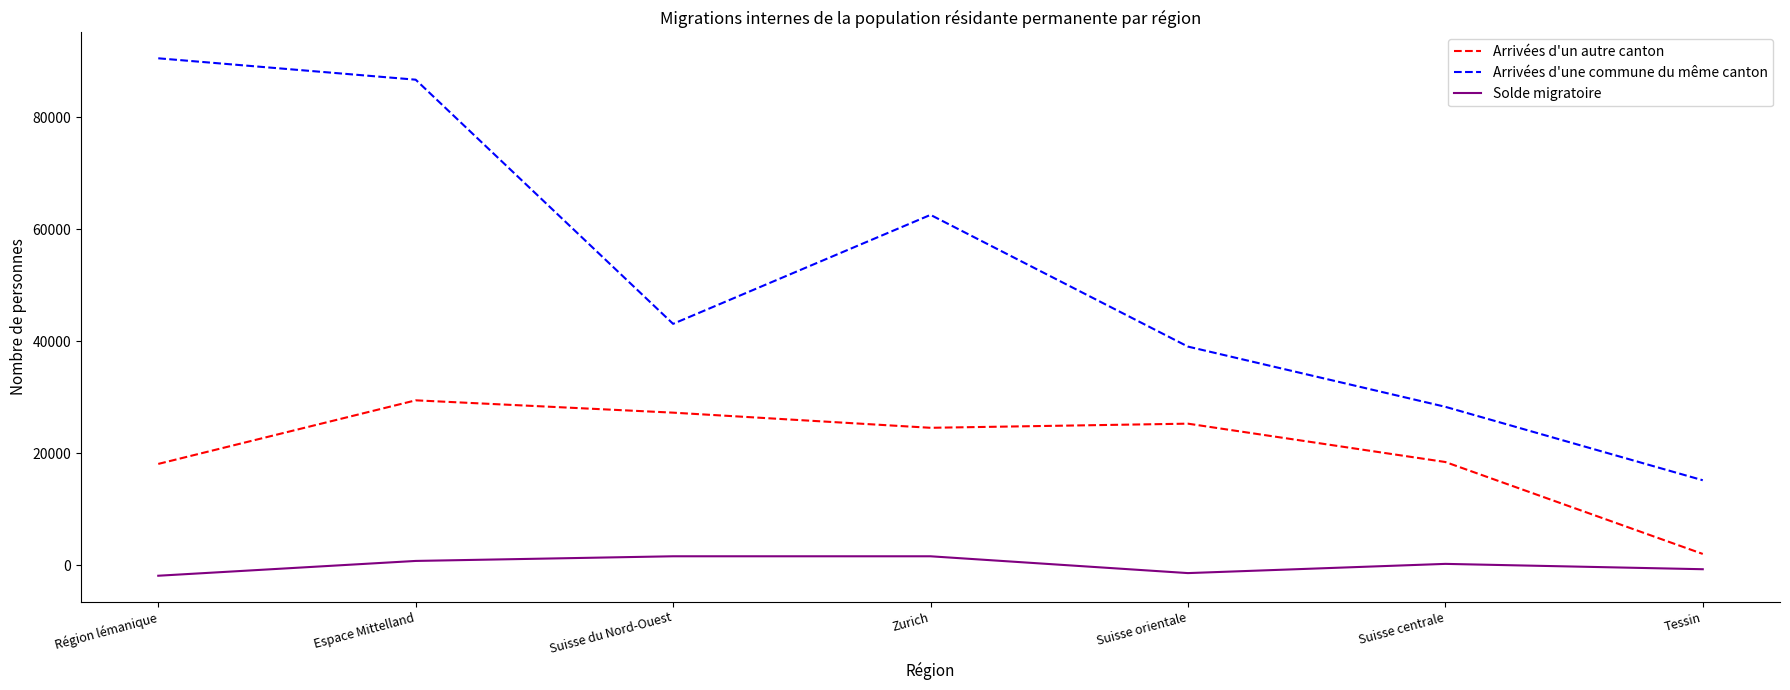

Which series has the largest range (max minus min)?

Arrivées d'une commune du même canton